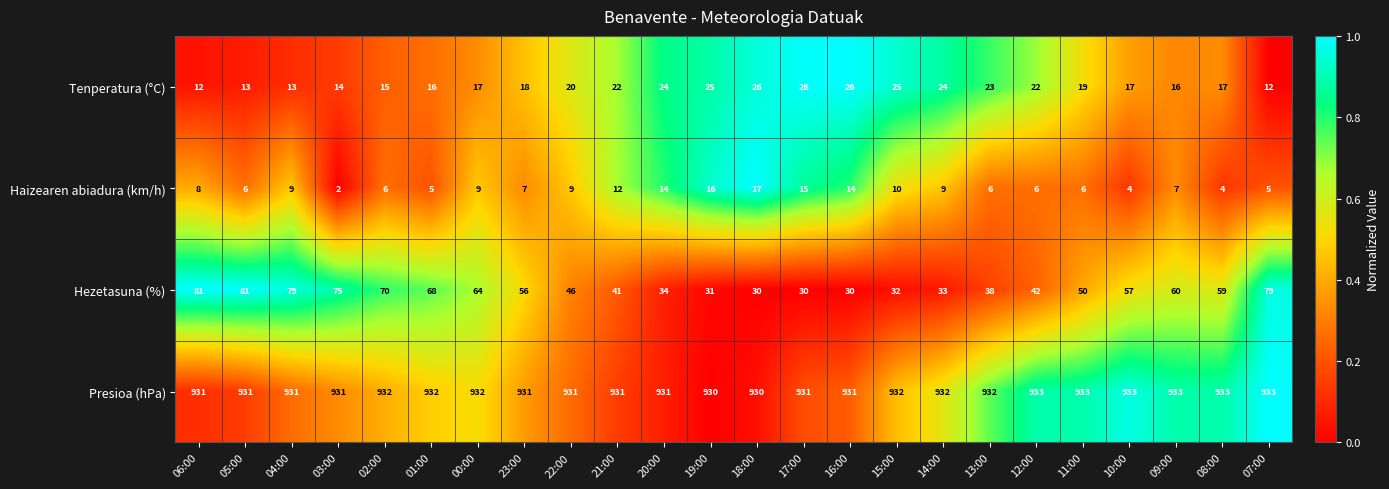

The Haizearen abiadura (km/h) series shows 4 at 10:00. True or false?

True